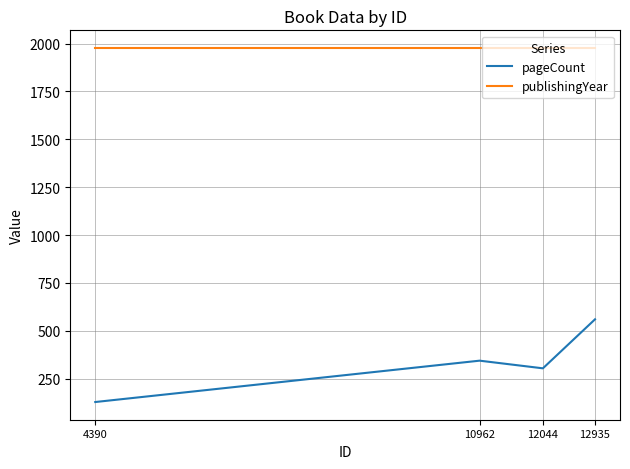

Rank the series by their maximum value, from lowest to highest.

pageCount, publishingYear